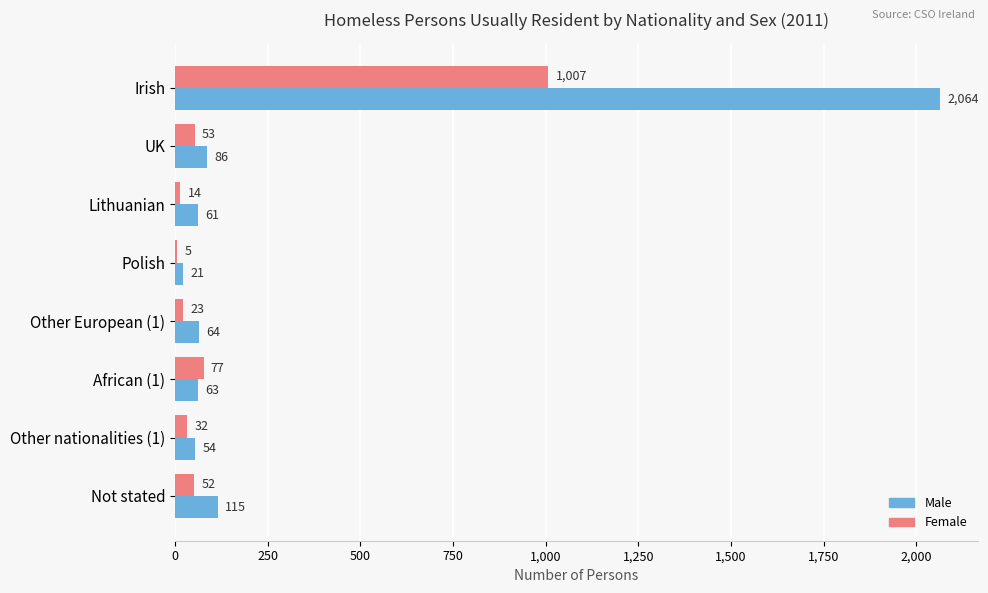

How many data points does each series have?

8